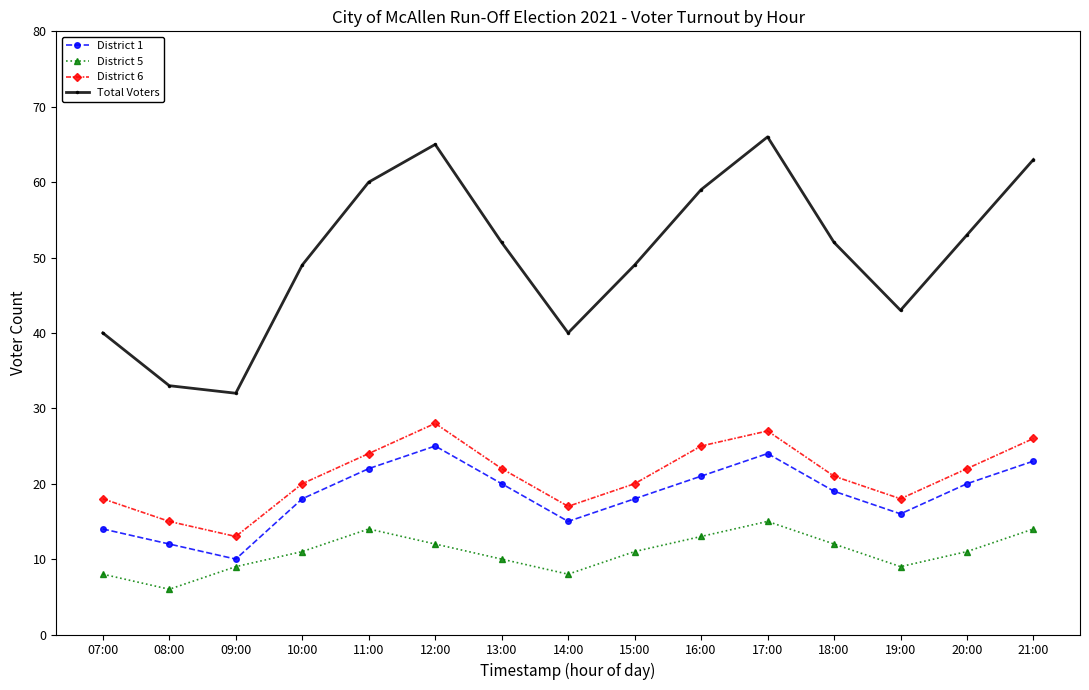

True or false: District 5 and District 1 cross at least once.

False